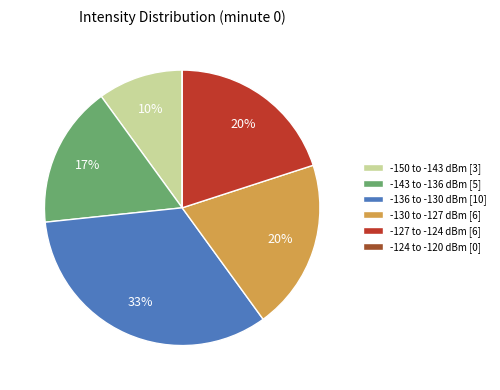

To the nearest percent, what portion does -150 to -143 dBm [3] represent?

10%